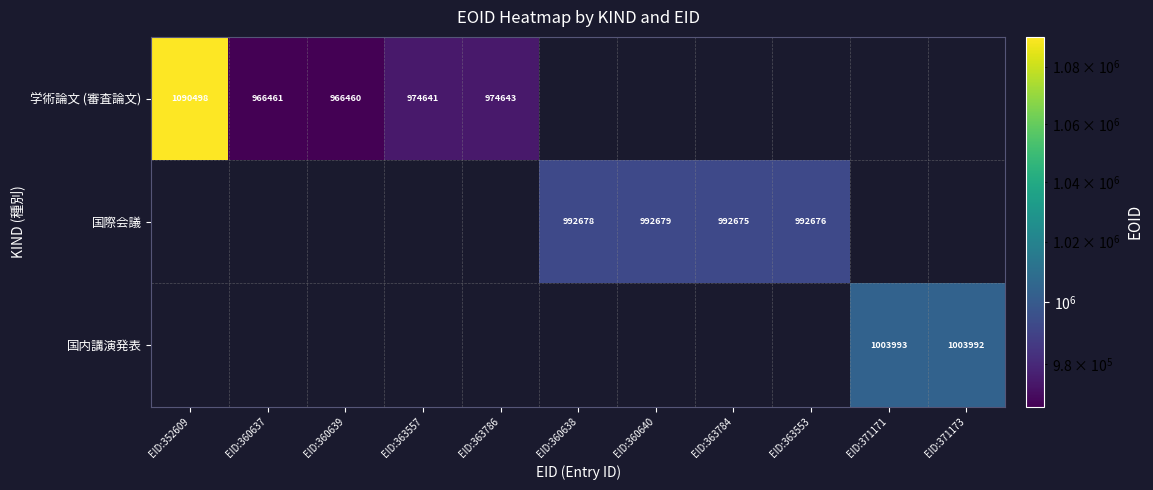

Is it true that 国際会議 equals 1319275 at EID:360638?

False